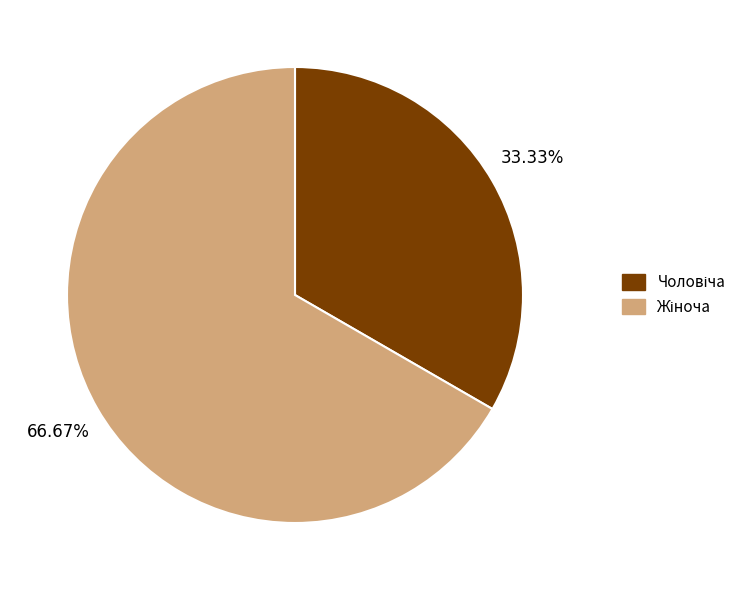

Is there a majority slice in this chart?

Yes